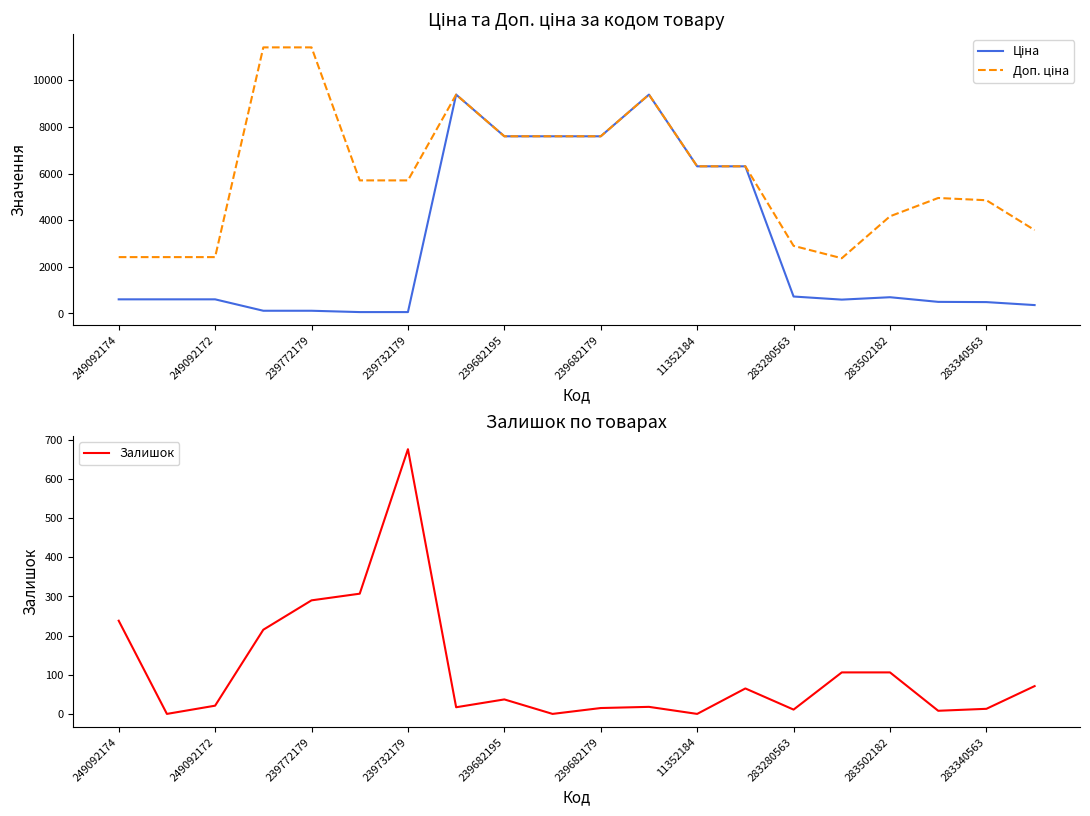

Reading left to right, what are all the values shown in this chart?

Ціна: 603.7	603.7	603.7	114.1	114.1	57.0	57.0	9384.0	7596.5	7596.5	7596.5	9384.0	6308.8	6308.8	724.5	591.6	694.3	495.0	485.4	357.4
Доп. ціна: 2414.8	2414.8	2414.8	11410.0	11410.0	5705.0	5705.0	9384.0	7596.5	7596.5	7596.5	9384.0	6308.8	6308.8	2897.8	2366.5	4165.6	4950.4	4853.8	3573.9
Залишок: 238.0	0.0	21.0	215.0	290.0	307.0	676.0	17.0	37.0	0.0	15.0	18.0	0.0	65.0	11.0	106.0	106.0	8.0	13.0	71.0